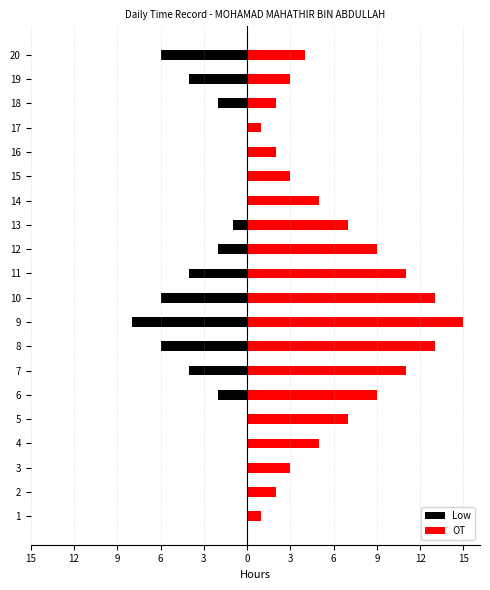

What is the minimum value shown in the chart?

-8